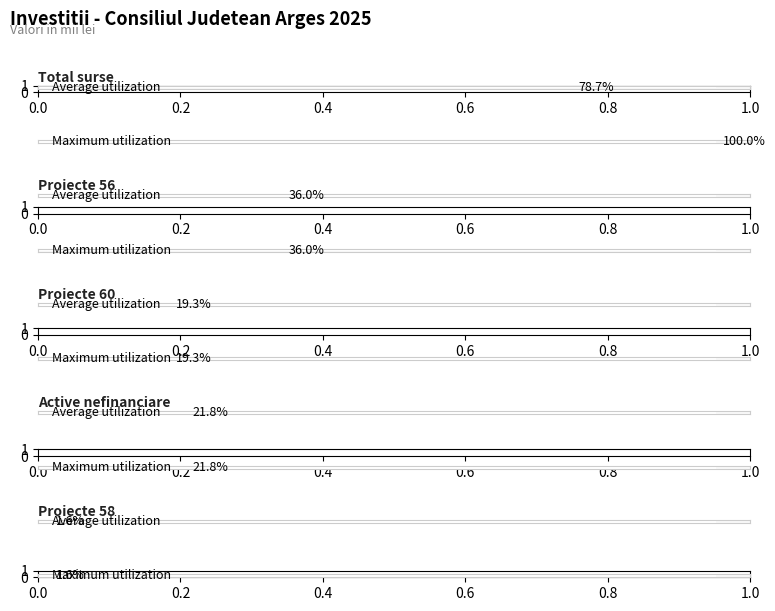

Which series changed the most between Proiecte 56 and Proiecte 58?

Average utilization